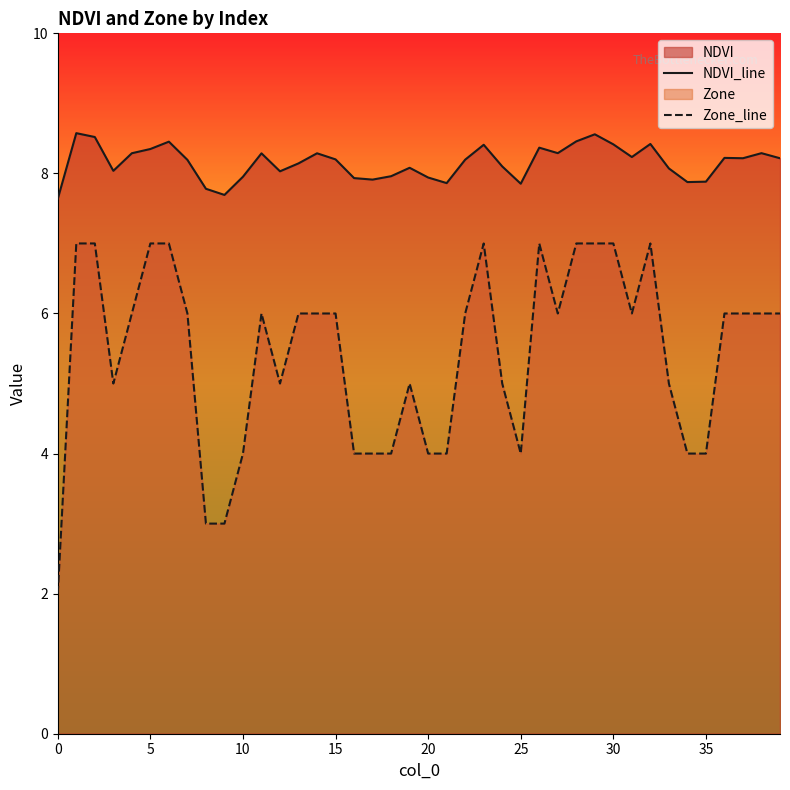

True or false: NDVI_line and Zone_line cross at least once.

False